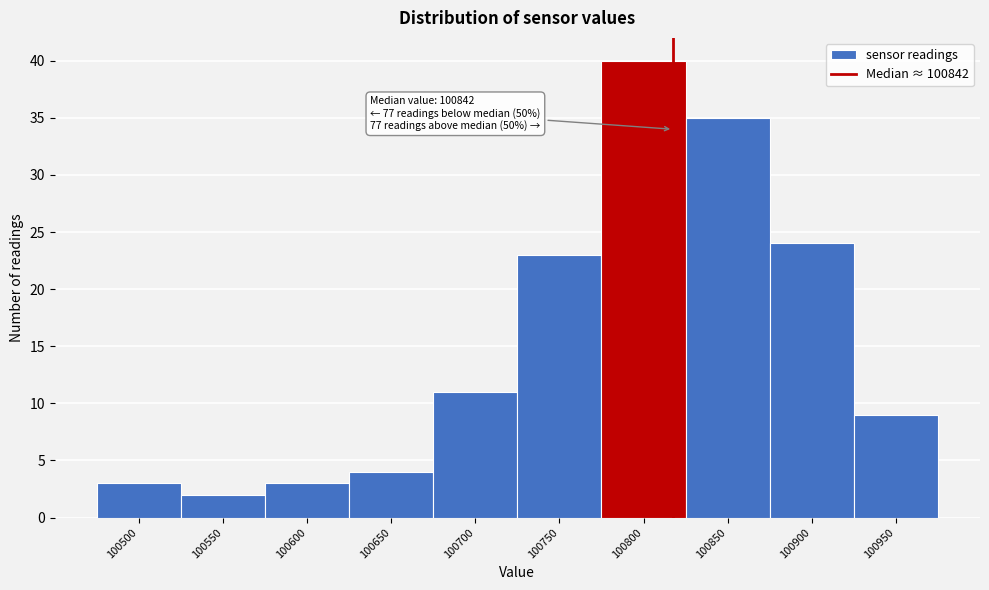

Reading left to right, extract all data points from this chart.

100500=3	100550=2	100600=3	100650=4	100700=11	100750=23	100800=40	100850=35	100900=24	100950=9